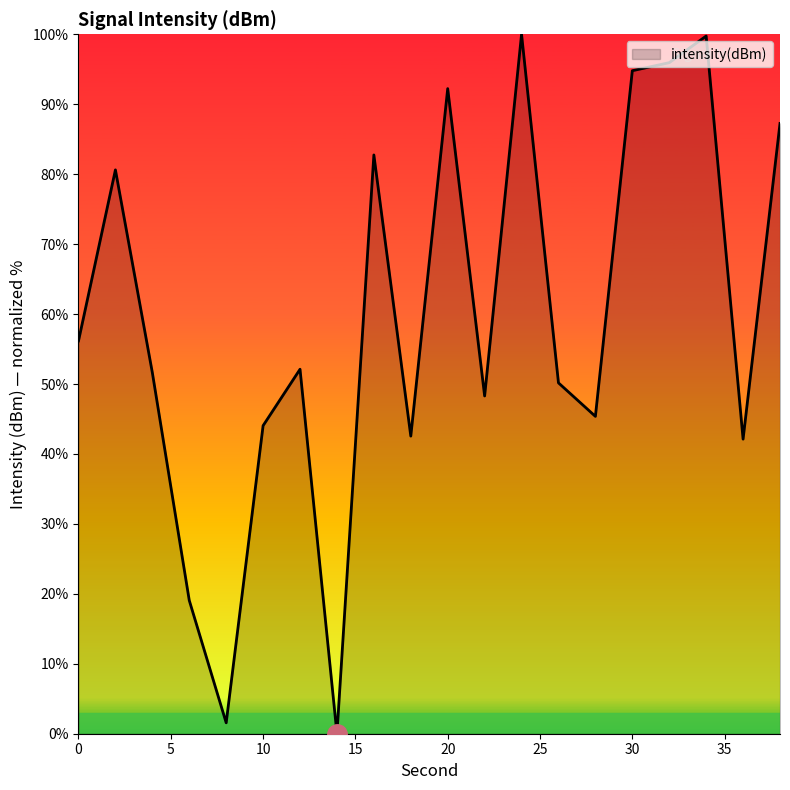

What is the maximum value shown in the chart?

100.0